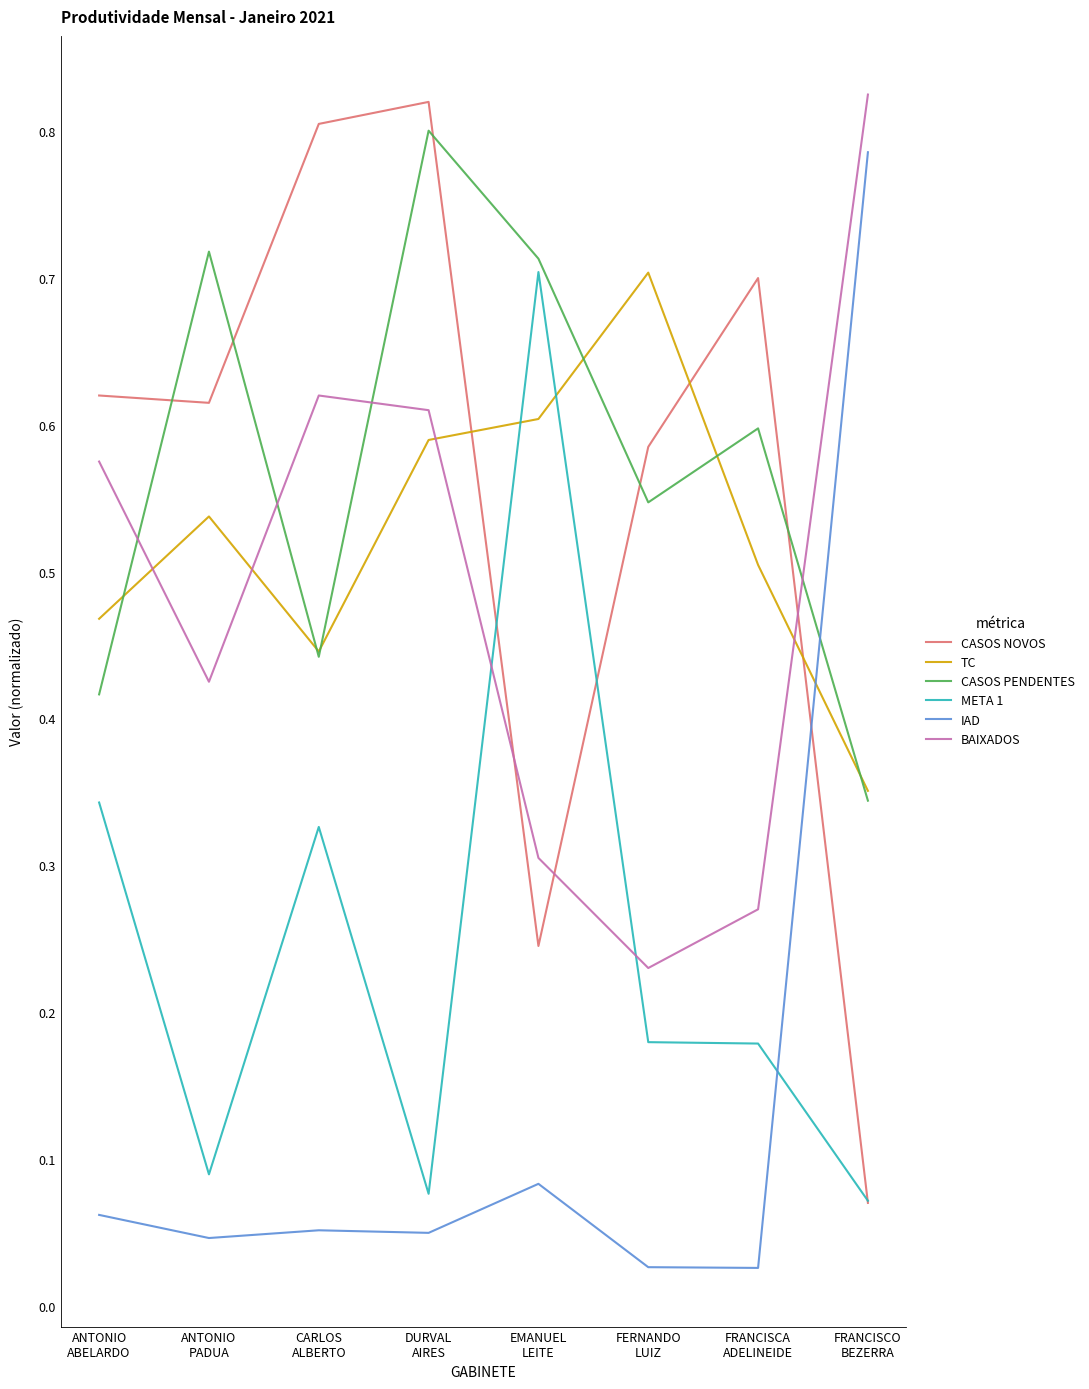

True or false: CASOS PENDENTES and IAD cross at least once.

True